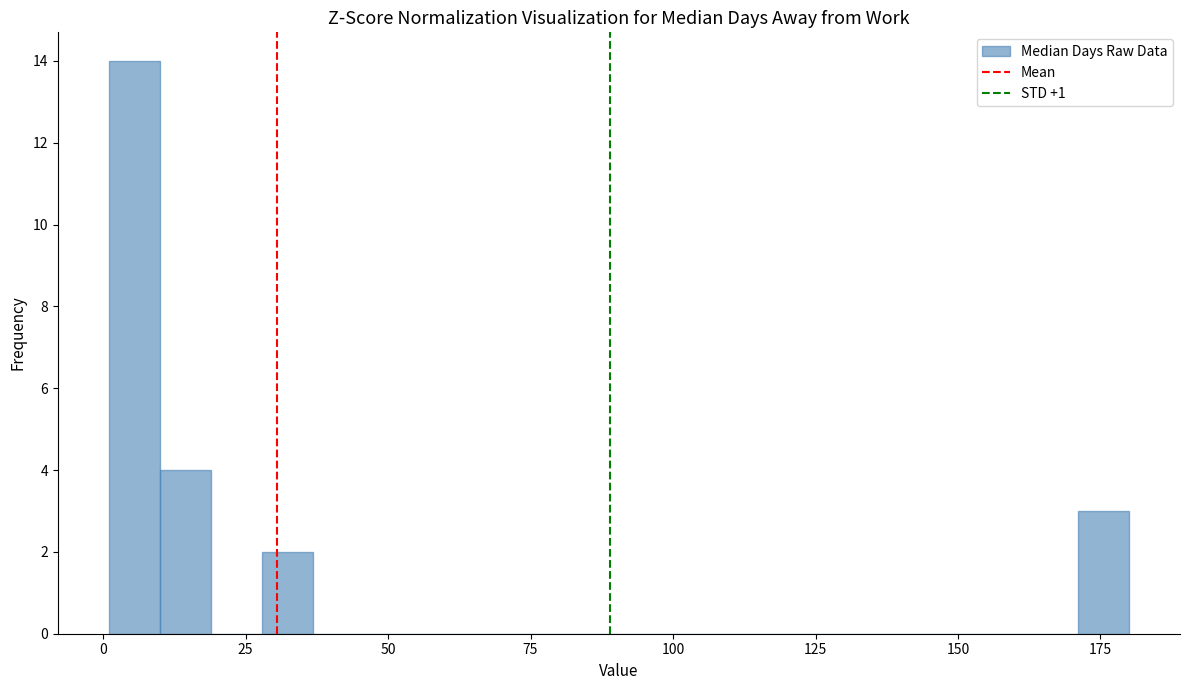

Around what value on the x-axis is the tallest bar? Give the approximate position of its centre, as read against the axis.

5